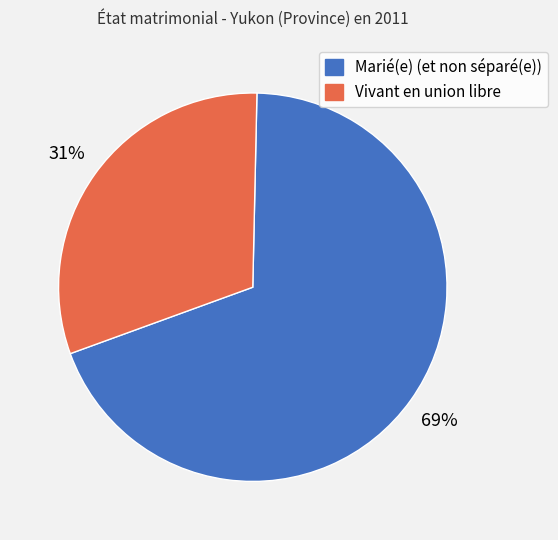

True or false: Vivant en union libre accounts for 42% of the total.

False